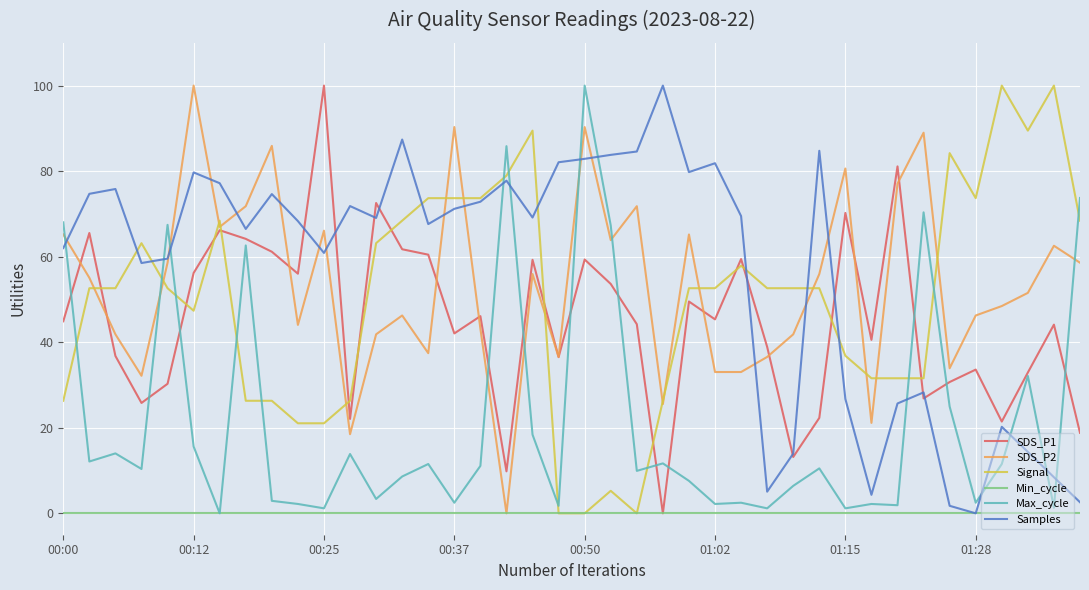

Which series ends up on top after the final intersection of SDS_P2 and Max_cycle?

Max_cycle